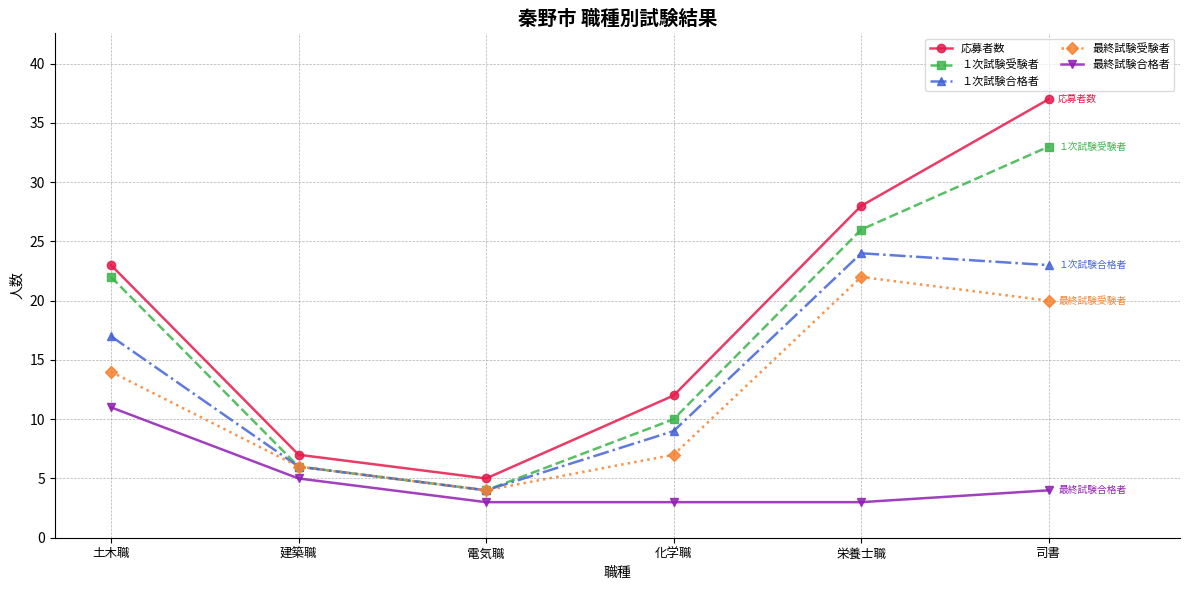

What is the maximum value for 最終試験受験者?

22